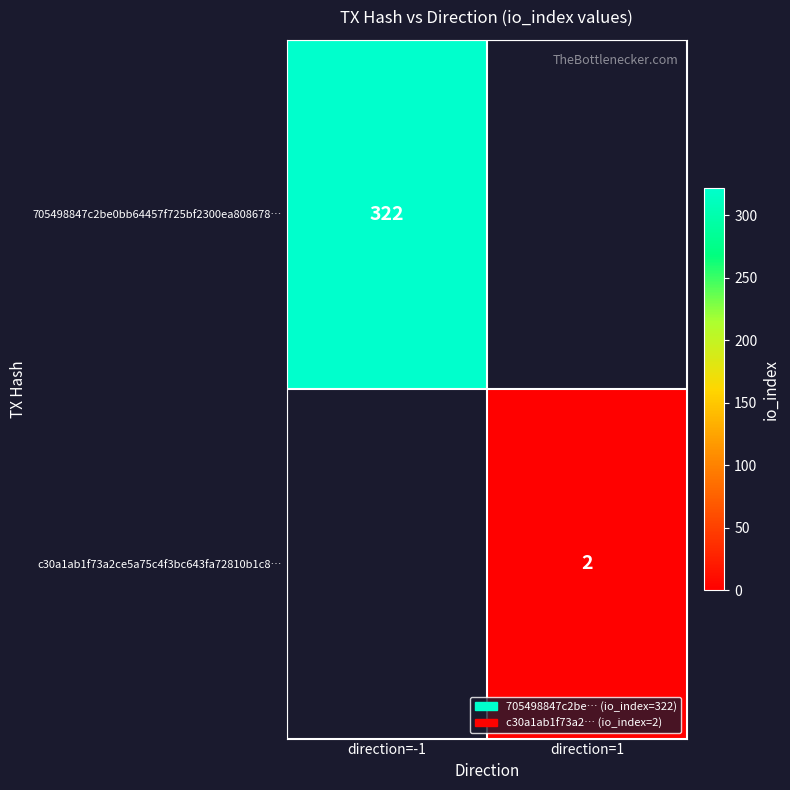

Count the number of categories in the chart.

2